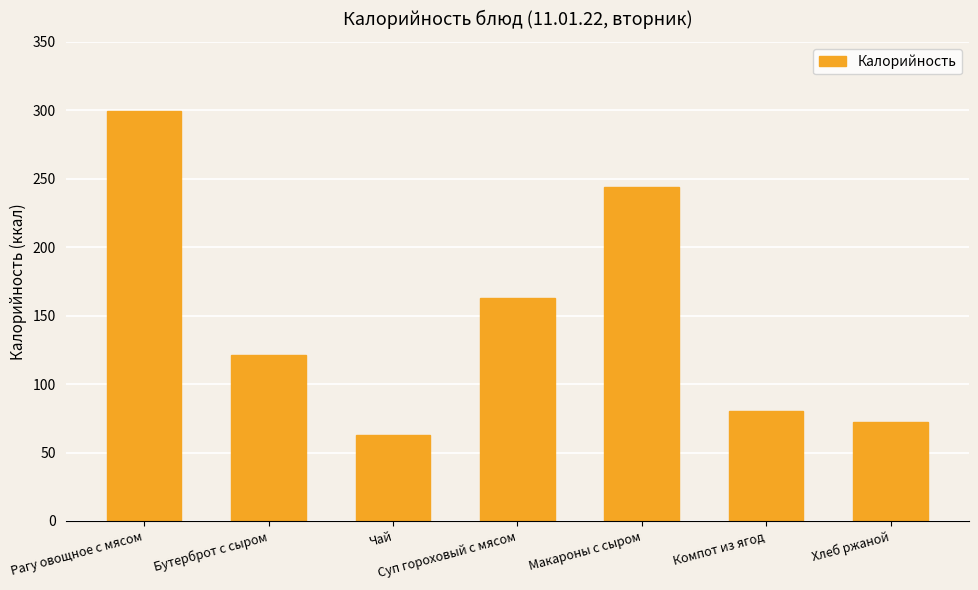

What is the greatest value displayed?

299.5